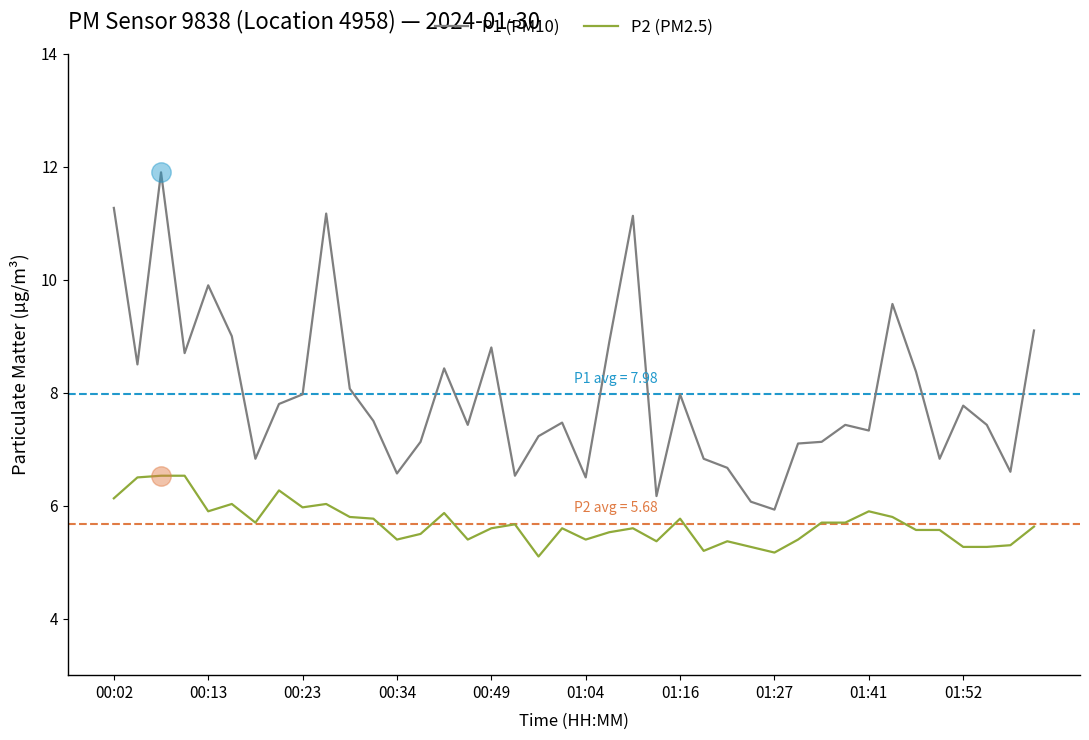

Which series has the largest total across all categories?

P1 (PM10)